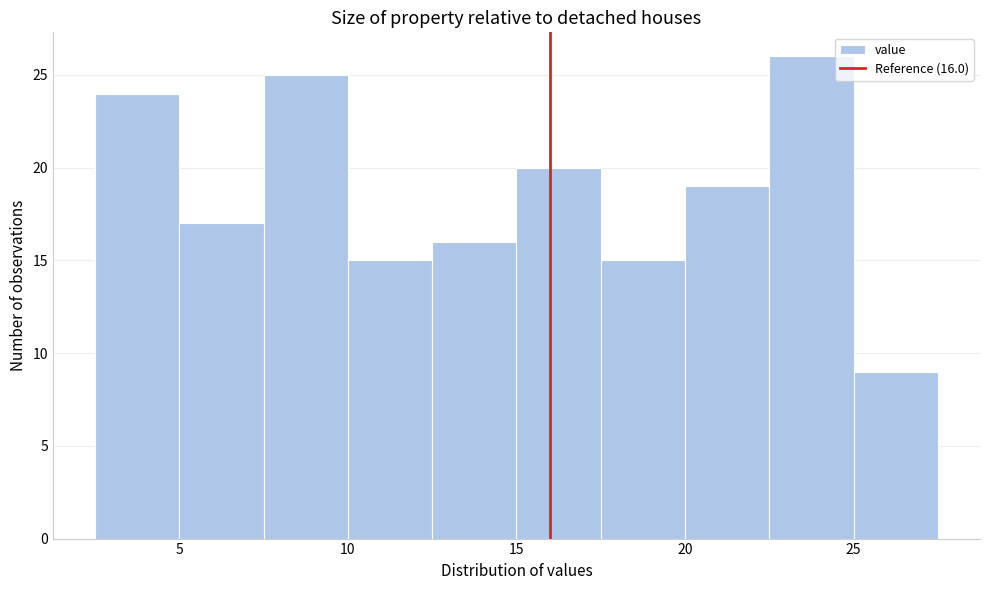

Which range on the x-axis has the tallest bar?

22.5 to 25.0